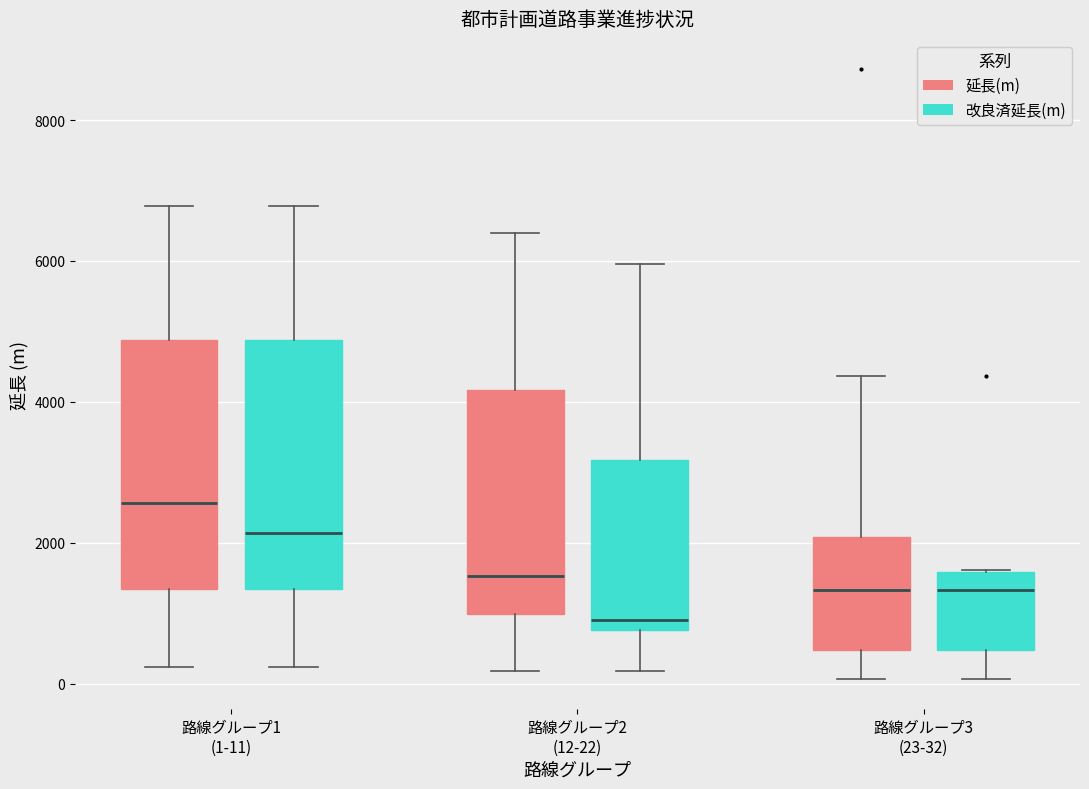

Reading left to right, transcribe this box plot: for each box, give where its median line is, the range the box spans, and where its two whiskers end, as read against the y-axis. The values are not printed on the chart, so give them approximately, as read against the axis.

路線グループ1 (1-11) (延長(m)): median 2600, box 1400 to 4800, whiskers 200 to 6800
路線グループ1 (1-11) (改良済延長(m)): median 2200, box 1400 to 4800, whiskers 200 to 6800
路線グループ2 (12-22) (延長(m)): median 1600, box 1000 to 4200, whiskers 200 to 6400
路線グループ2 (12-22) (改良済延長(m)): median 1000, box 800 to 3200, whiskers 200 to 6000
路線グループ3 (23-32) (延長(m)): median 1400, box 400 to 2000, whiskers 0 to 4400
路線グループ3 (23-32) (改良済延長(m)): median 1400, box 400 to 1600, whiskers 0 to 1600